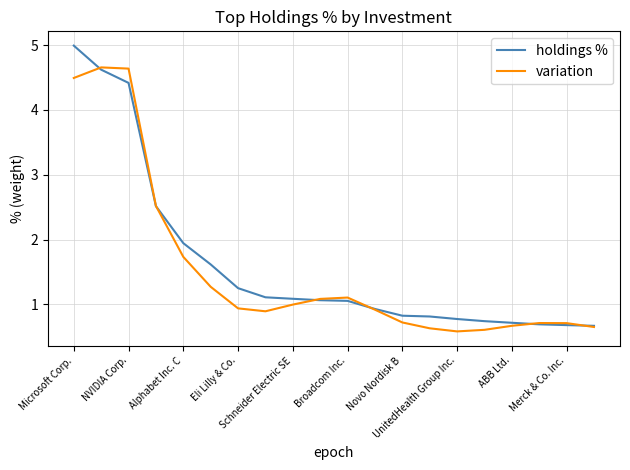

Rank the series by their maximum value, from lowest to highest.

variation, holdings %